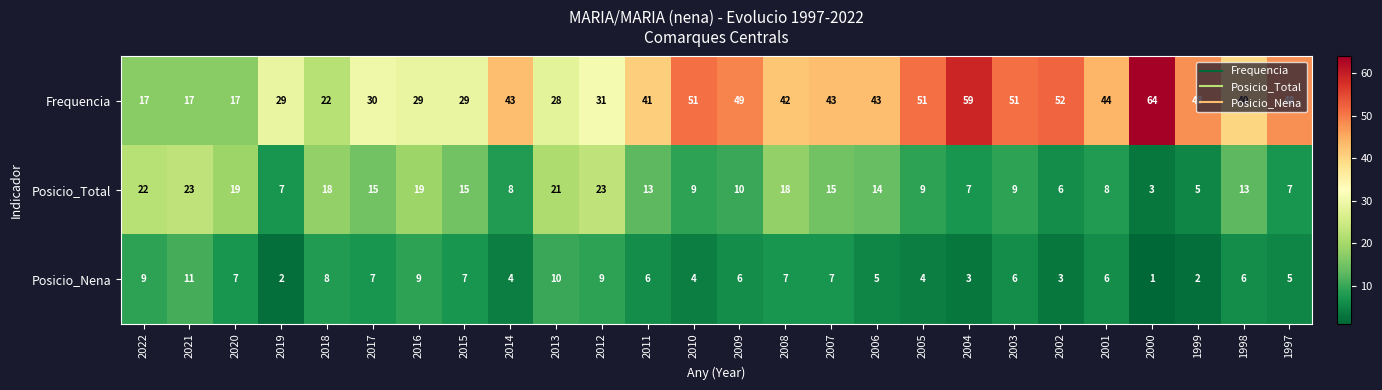

Rank the series by their maximum value, from lowest to highest.

Posicio_Nena, Posicio_Total, Frequencia